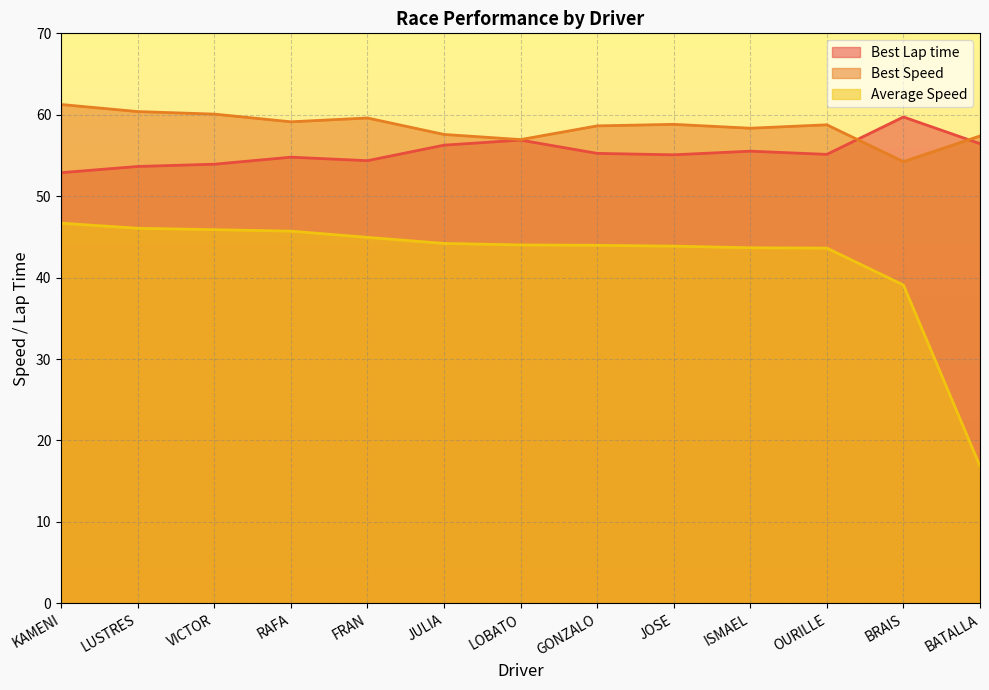

What is the label of the 10th point from the right?

RAFA